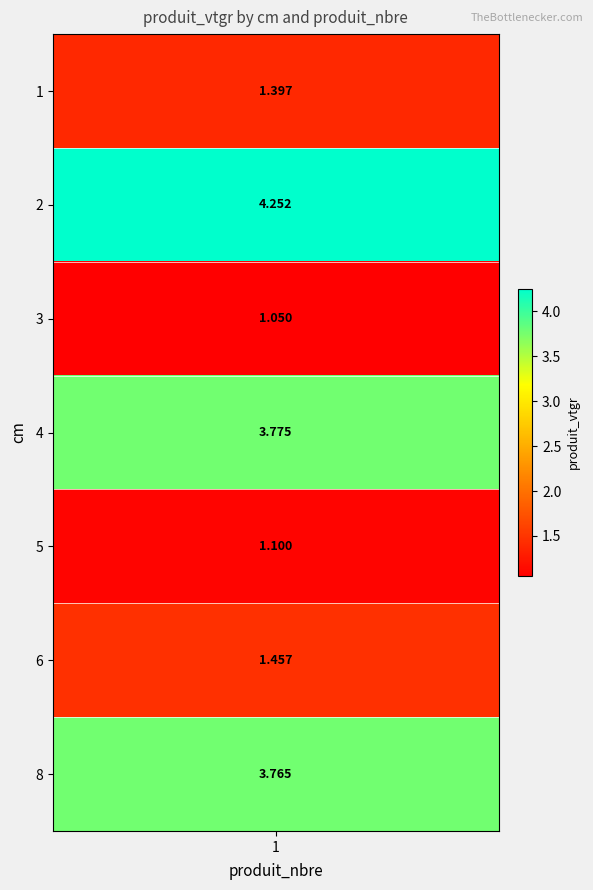

The value at 3 is 1.1. True or false?

True